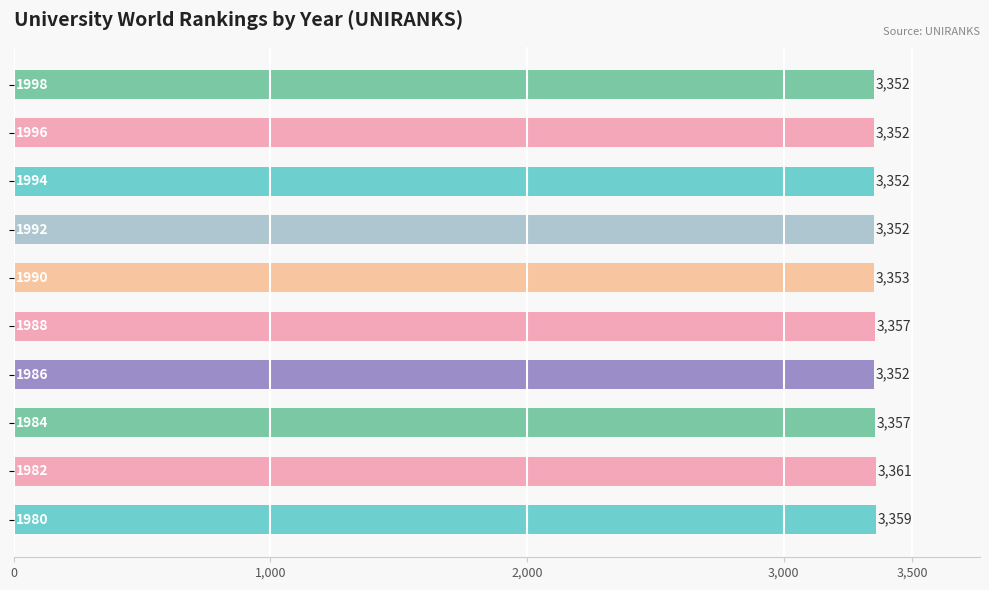

What is the minimum value shown in the chart?

3352